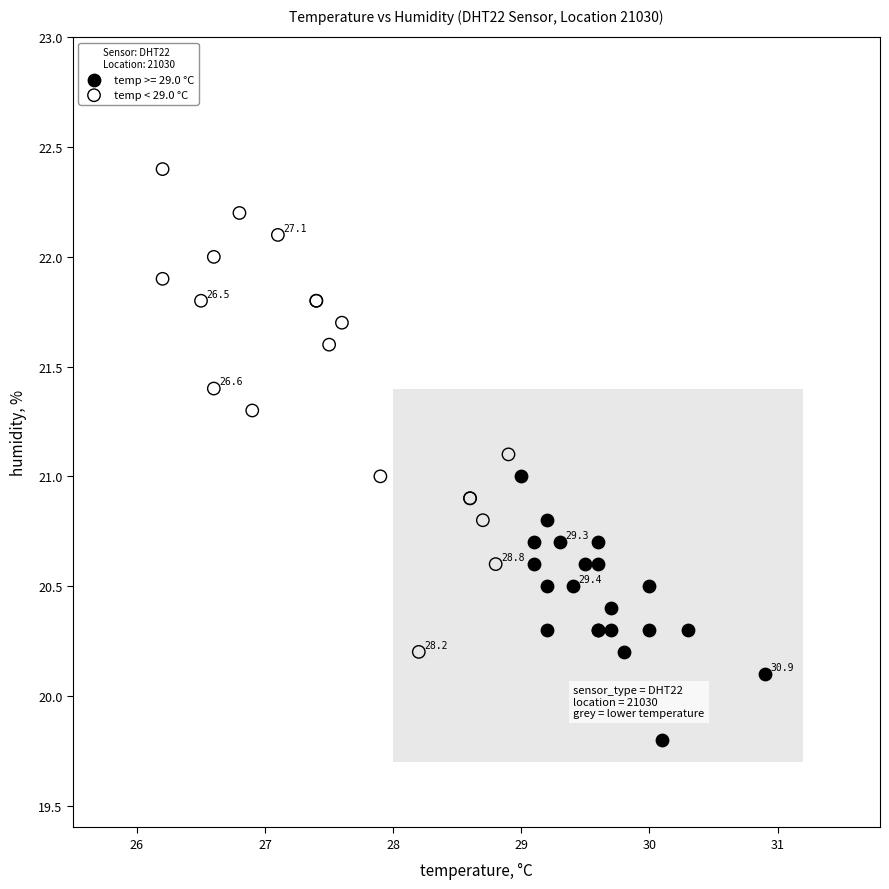

Which series contains the lowest Y value?

temp >= 29.0 °C